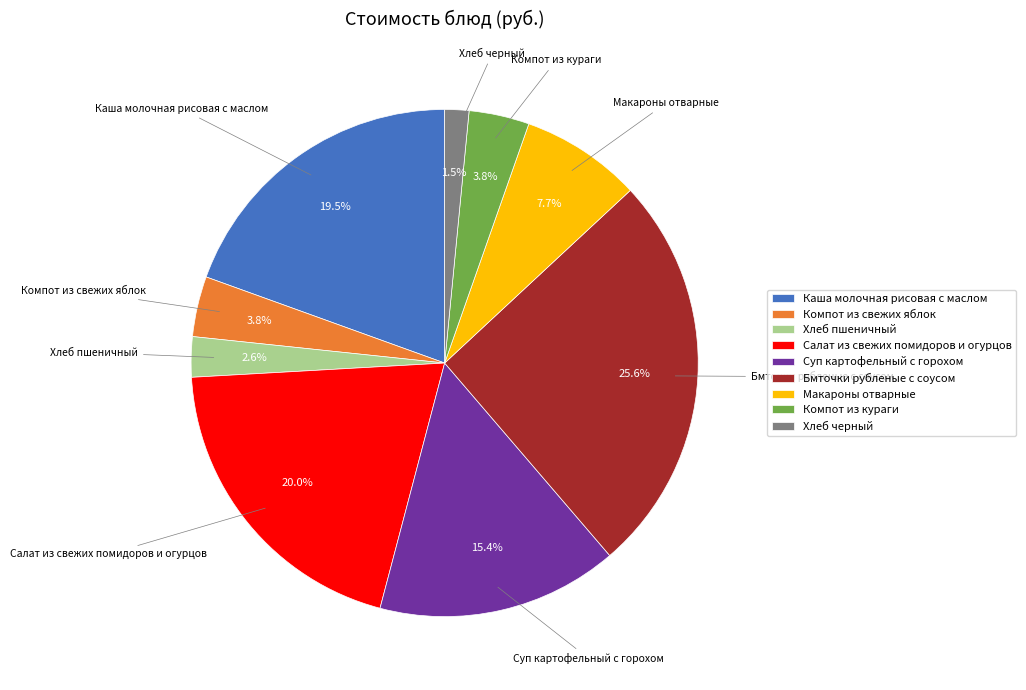

How many segments does this pie chart have?

9